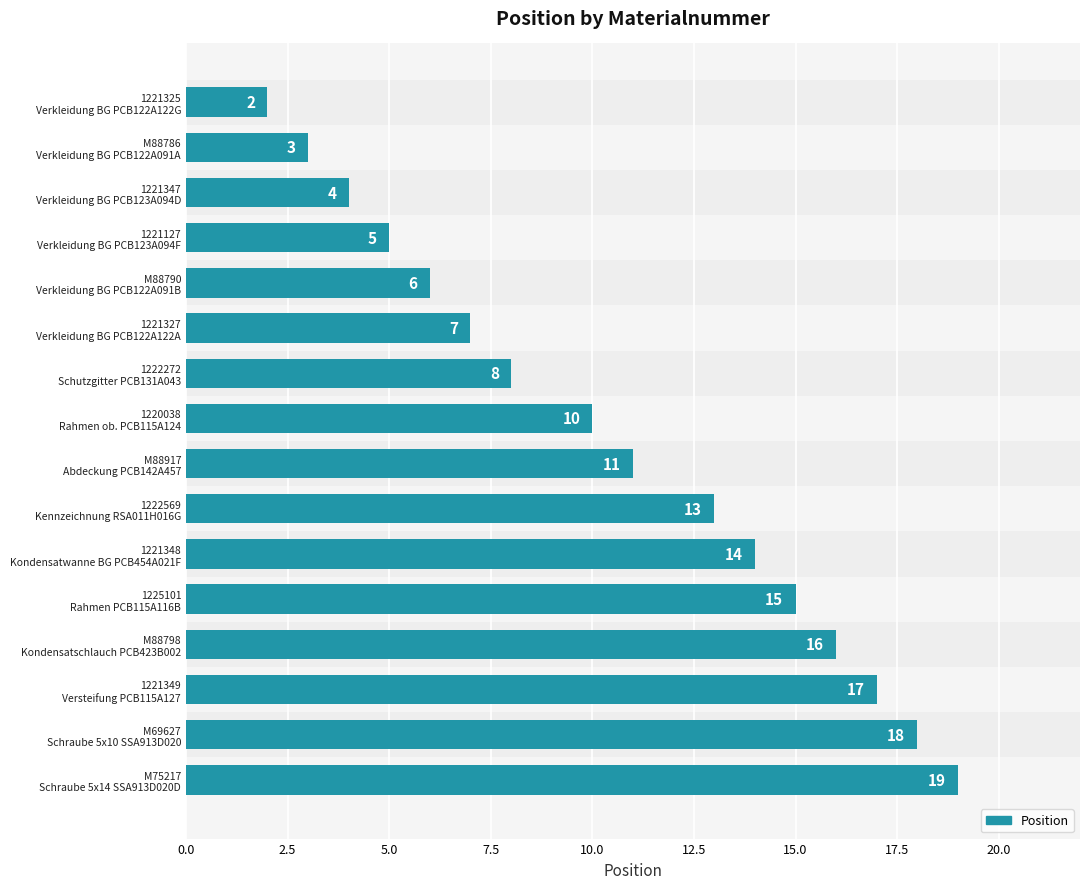

Are the bars horizontal?

Yes